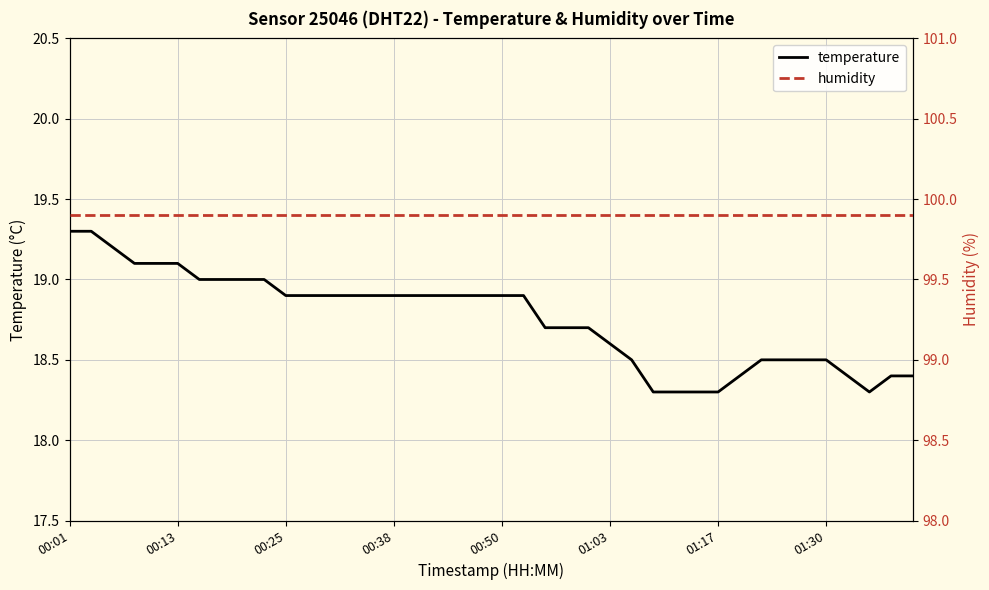

What is the sum of all temperature values?

750.2